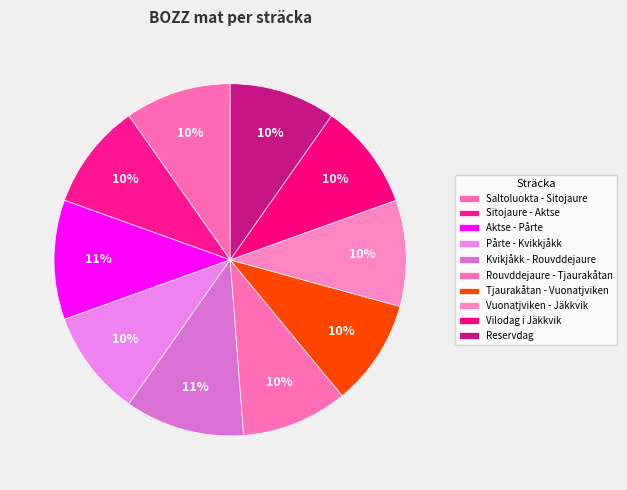

Count the number of slices in the pie.

10